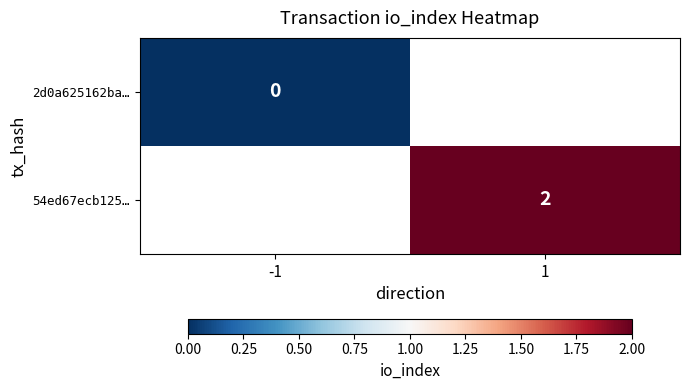

The 54ed67ecb125… series shows 2 at 1. True or false?

True